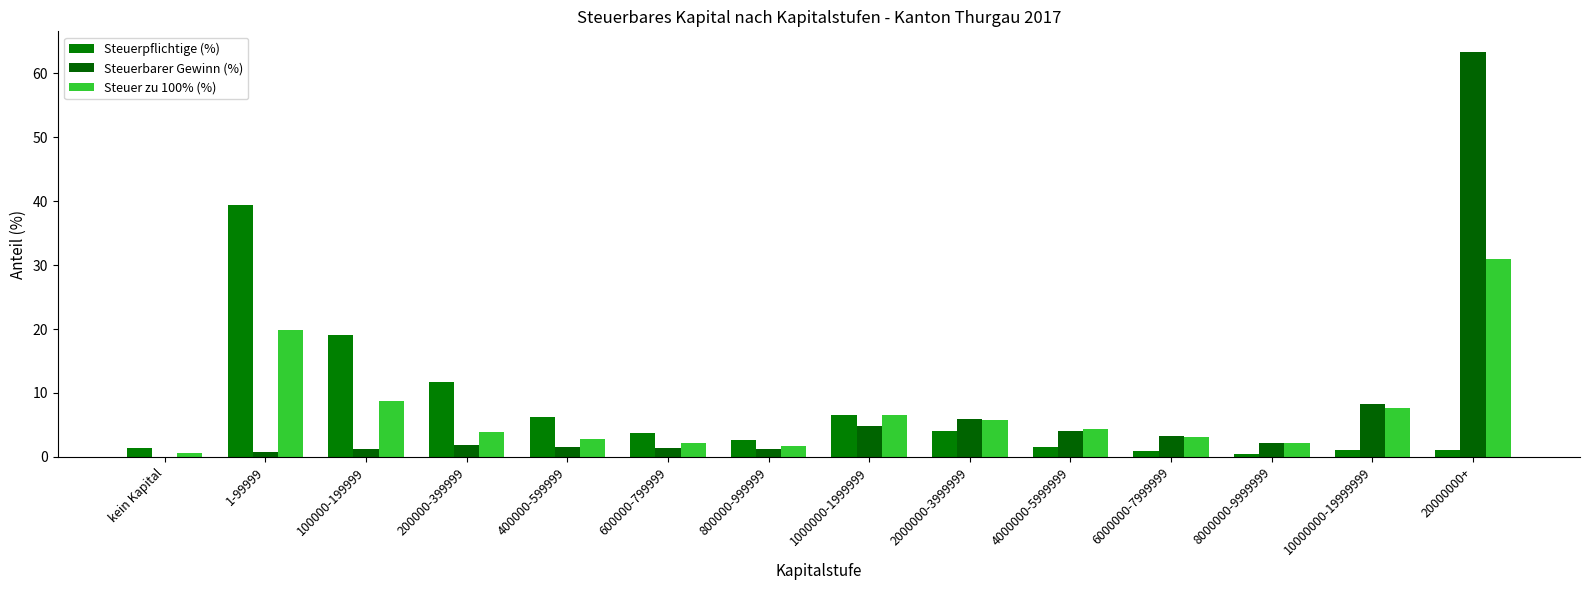

What is the value of the Steuerbarer Gewinn (%) bar at the 6th from the left?

1.4